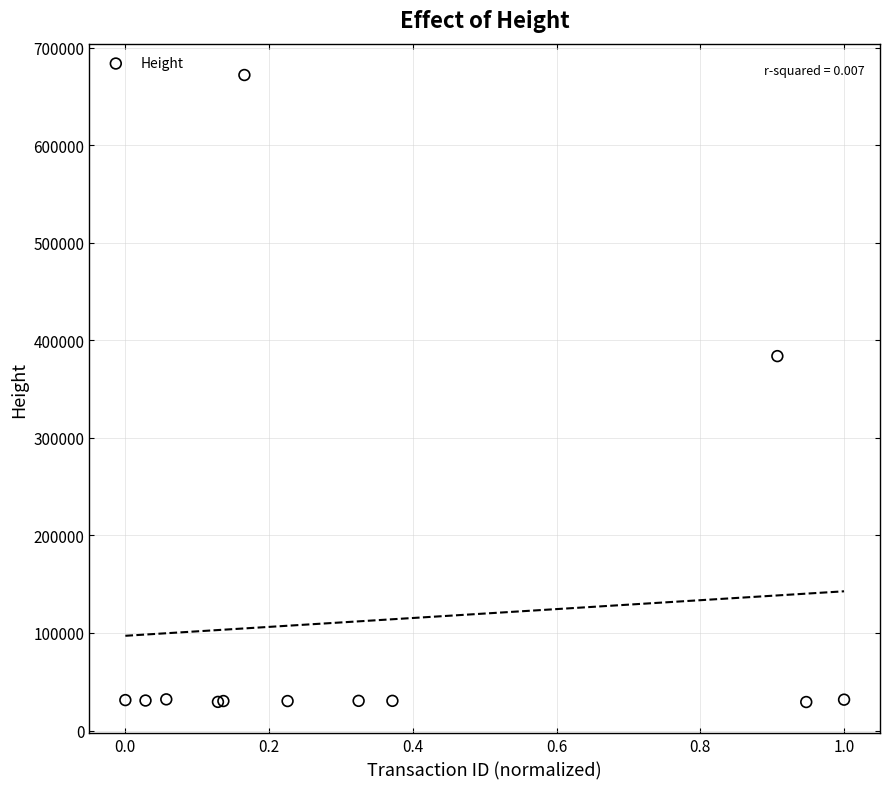

What Y value in the scatter plot is closest to 350501?

383716